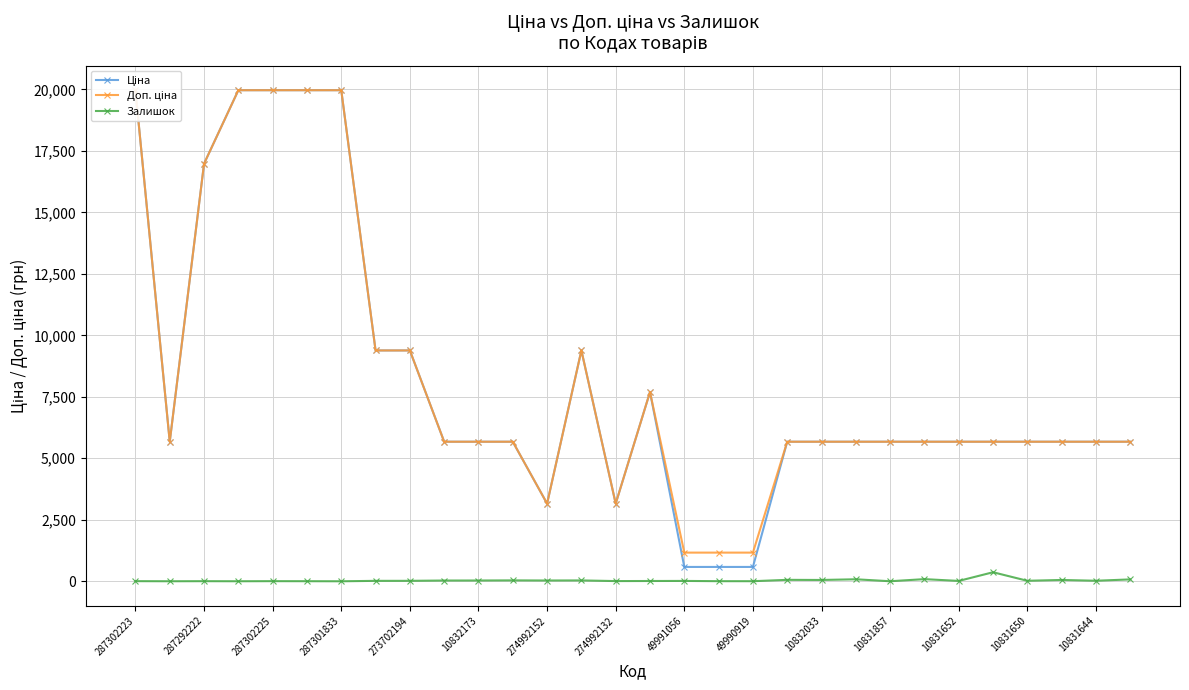

What is the average value of the Залишок series?

36